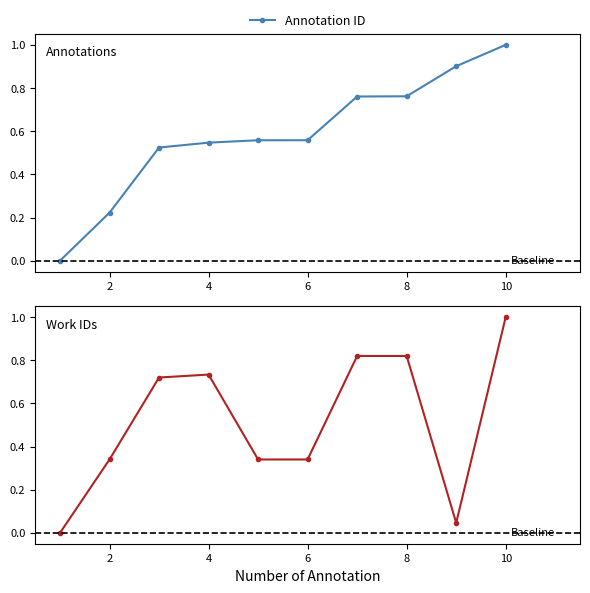

What is the difference between the second highest and second lowest values in the Annotation ID series?

0.7